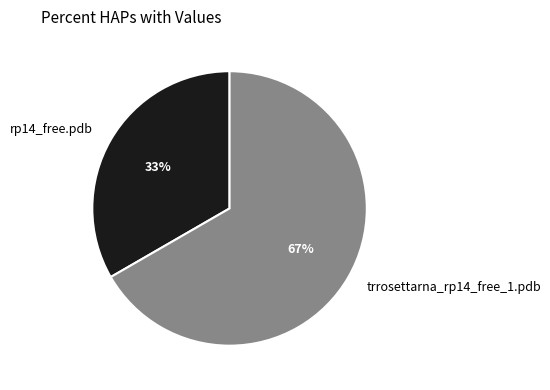

Does rp14_free.pdb represent more than half of the total?

No